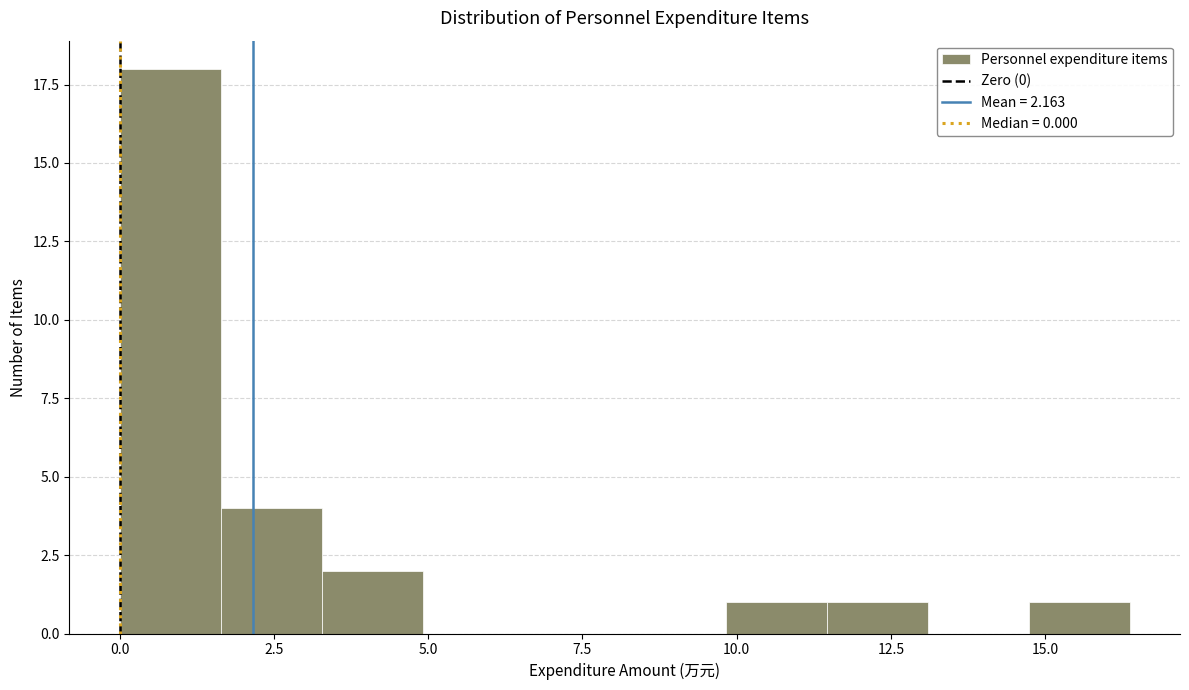

Around what value on the x-axis is the tallest bar? Give the approximate position of its centre, as read against the axis.

1.0